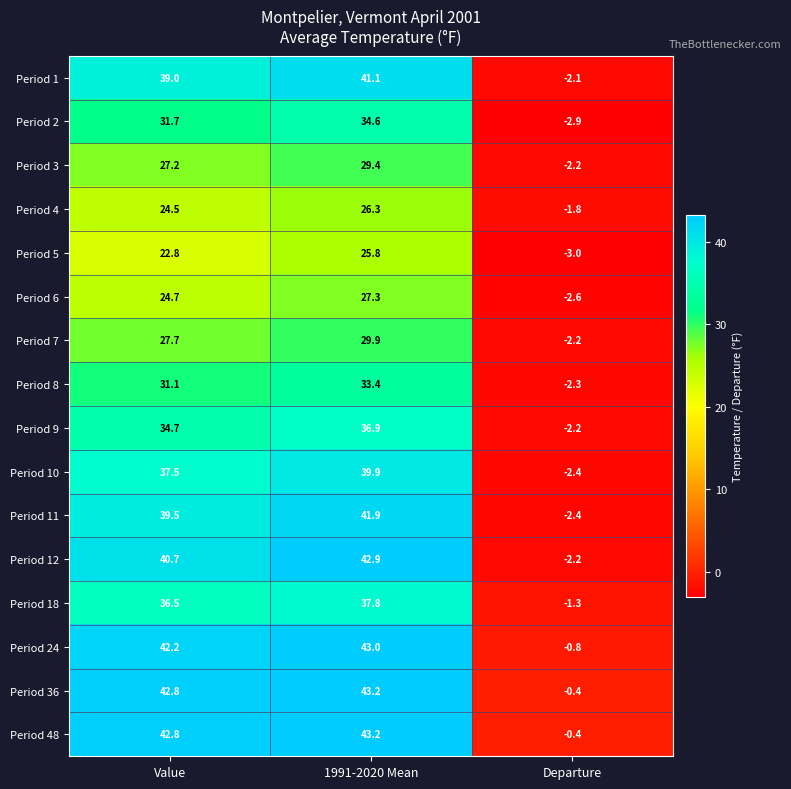

At how many categories does at least one series exceed 2?

2